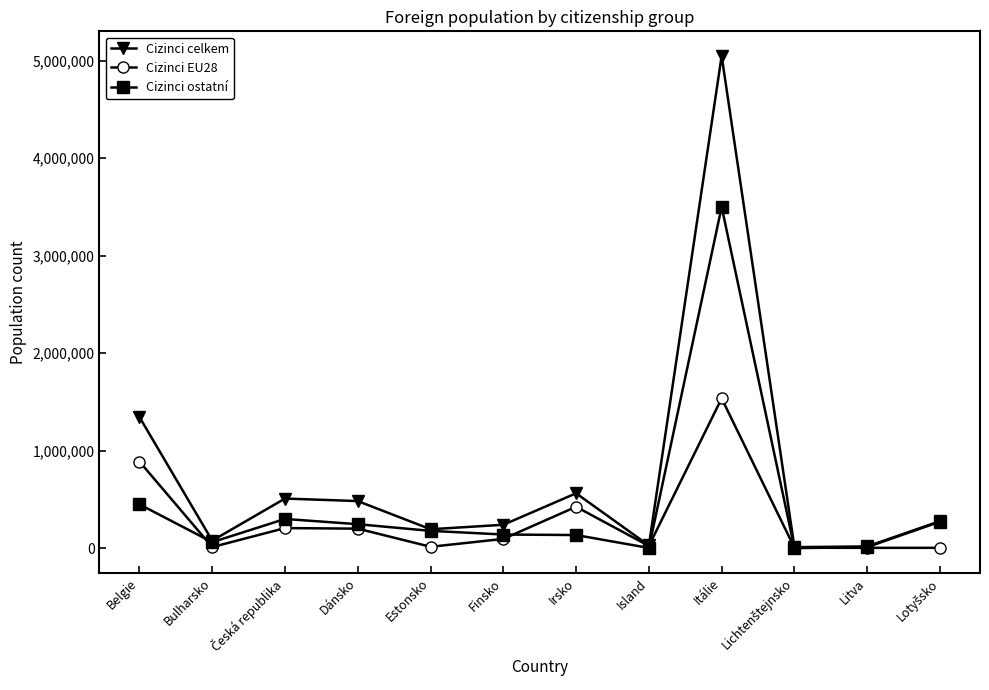

The Cizinci EU28 series shows 890388 at Belgie. True or false?

True